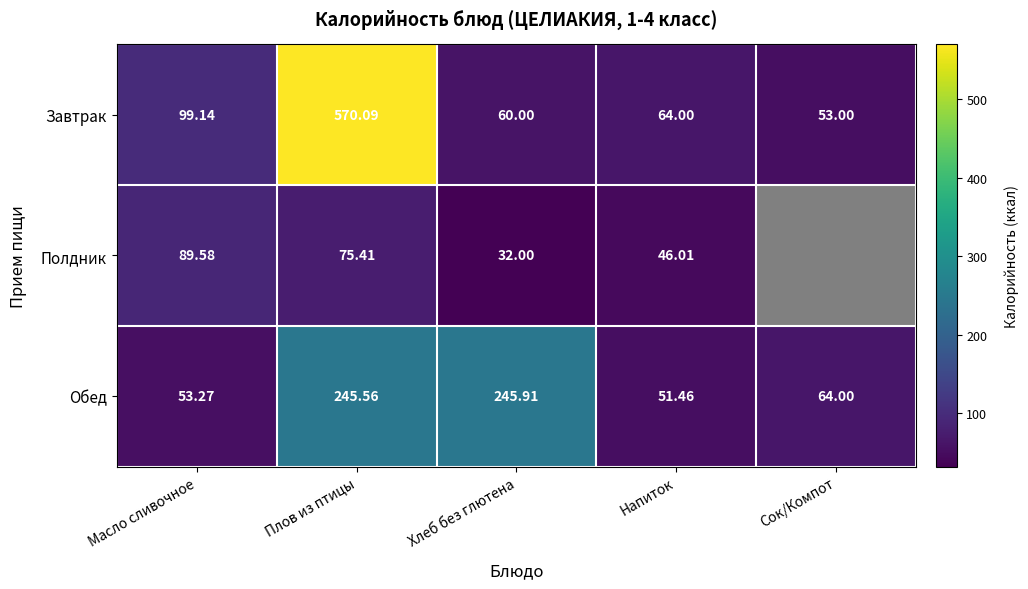

True or false: Полдник has a value of 18.9 at Напиток.

False